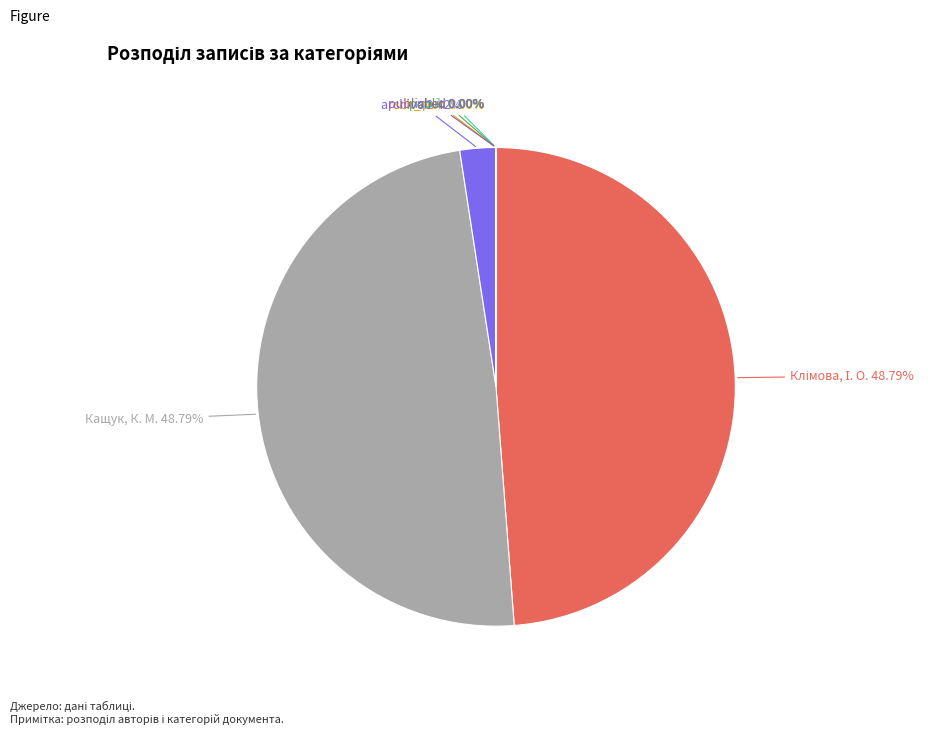

Does any single category account for the majority?

No